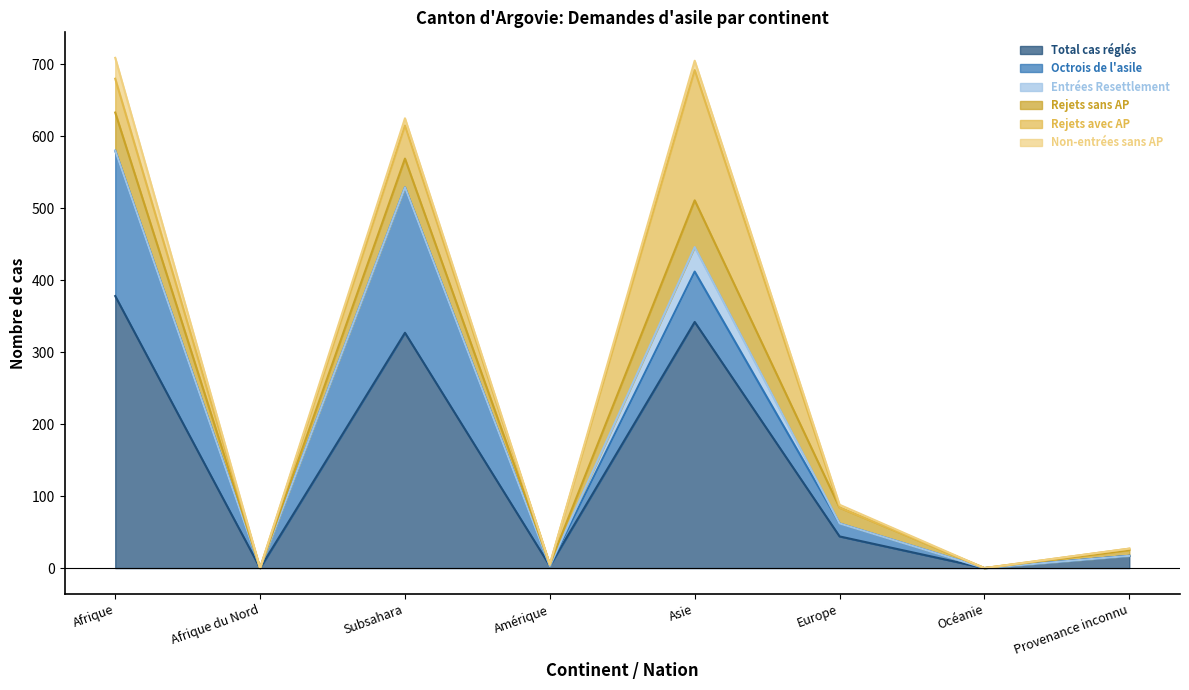

True or false: Total cas réglés and Non-entrées sans AP cross at least once.

False